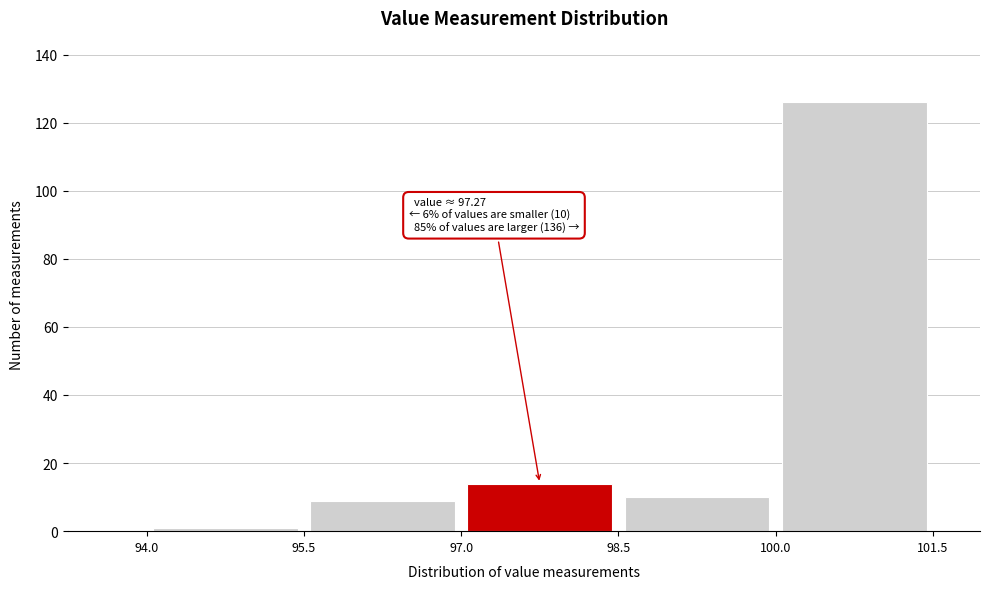

Which range on the x-axis has the tallest bar?

100.0 to 101.5